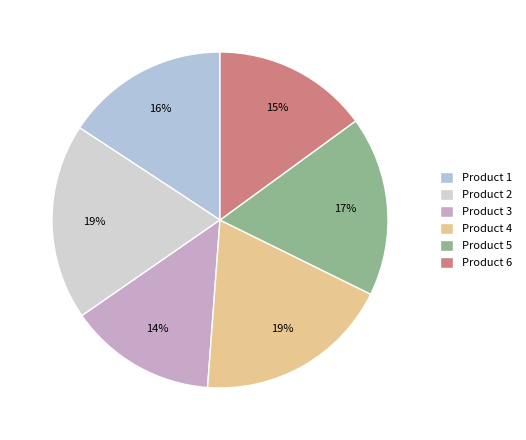

Is there any slice that represents more than half of the pie?

No